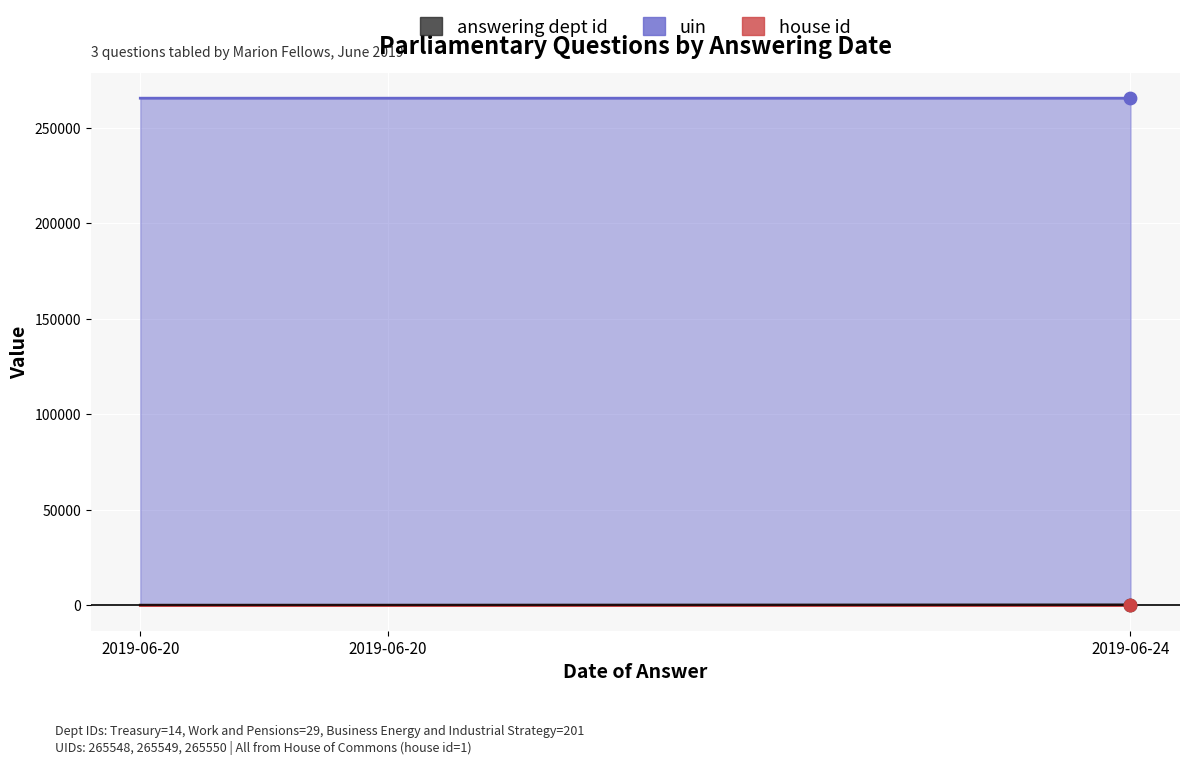

Is the value of uin at 2019-06-24 greater than the value of answering dept id at 2019-06-24?

Yes